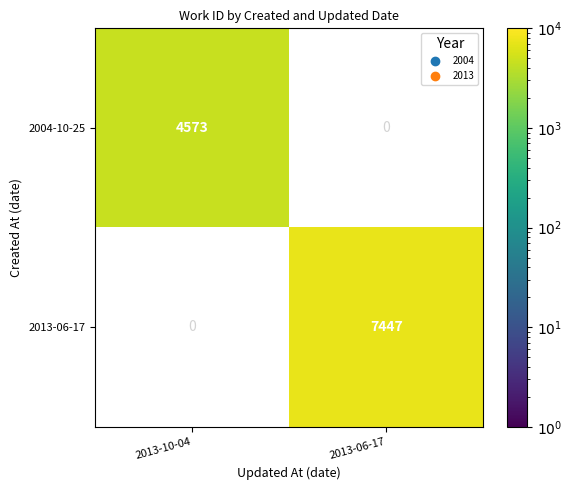

What is the minimum value shown in the chart?

4573.0